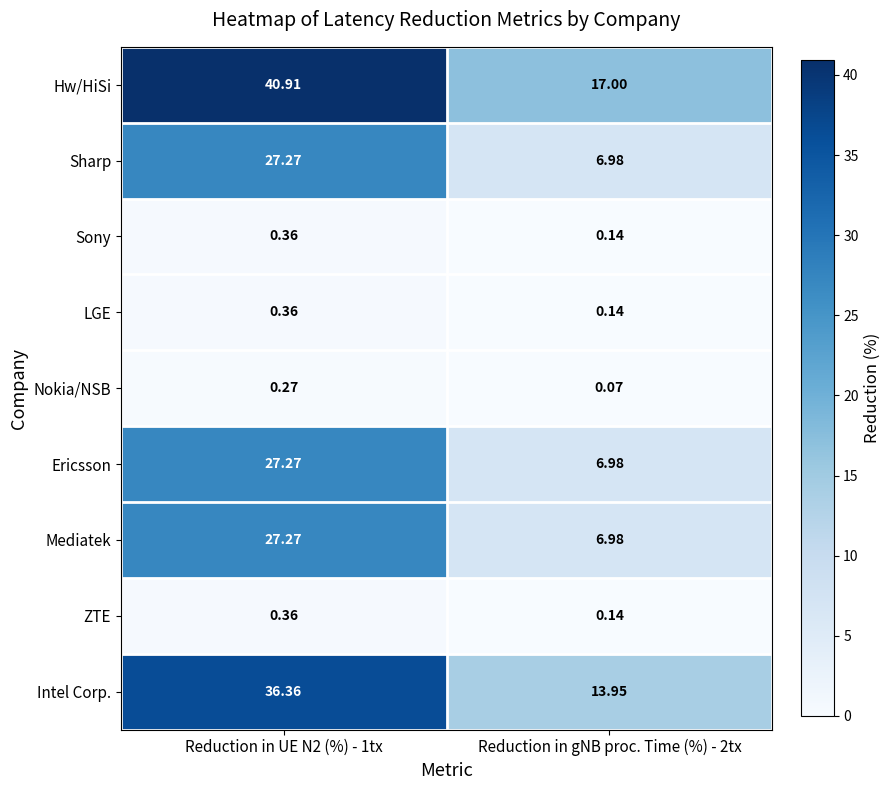

Is the value of ZTE at Reduction in UE N2 (%) - 1tx greater than the value of Ericsson at Reduction in gNB proc. Time (%) - 2tx?

No